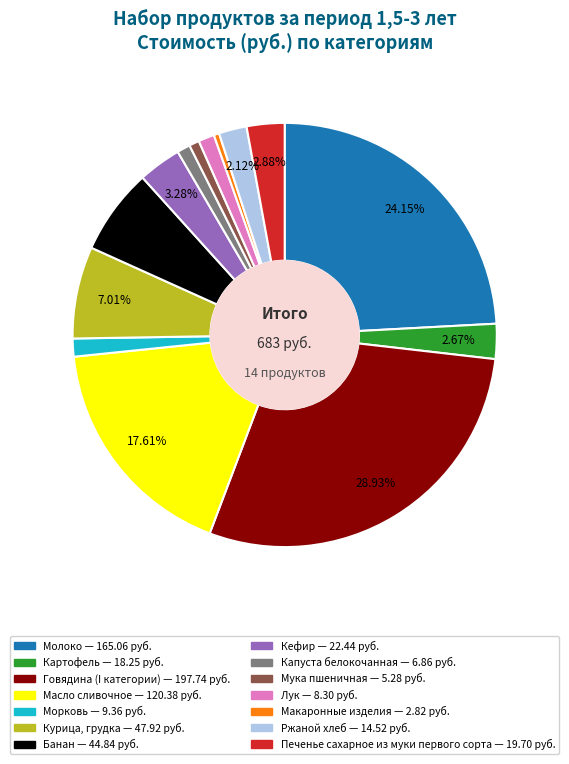

Which slice is the largest?

Говядина (I категории)